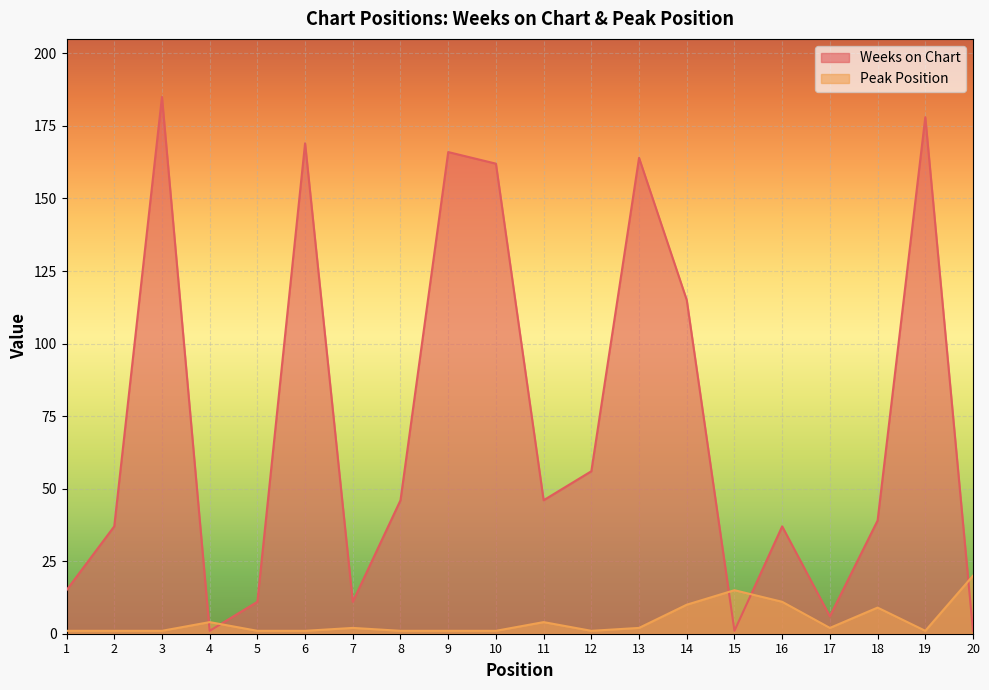

The value of Weeks on Chart at 8 is 46. True or false?

True